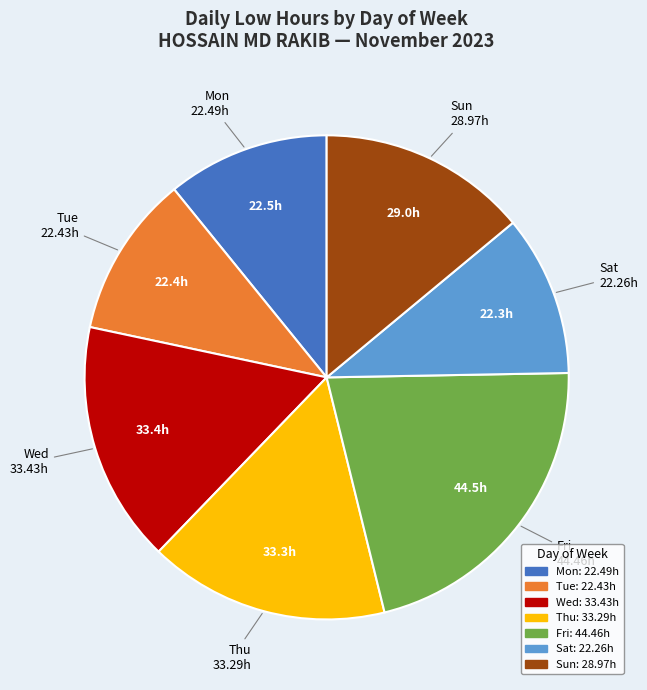

Combined, do Fri and Mon account for over 50%?

No